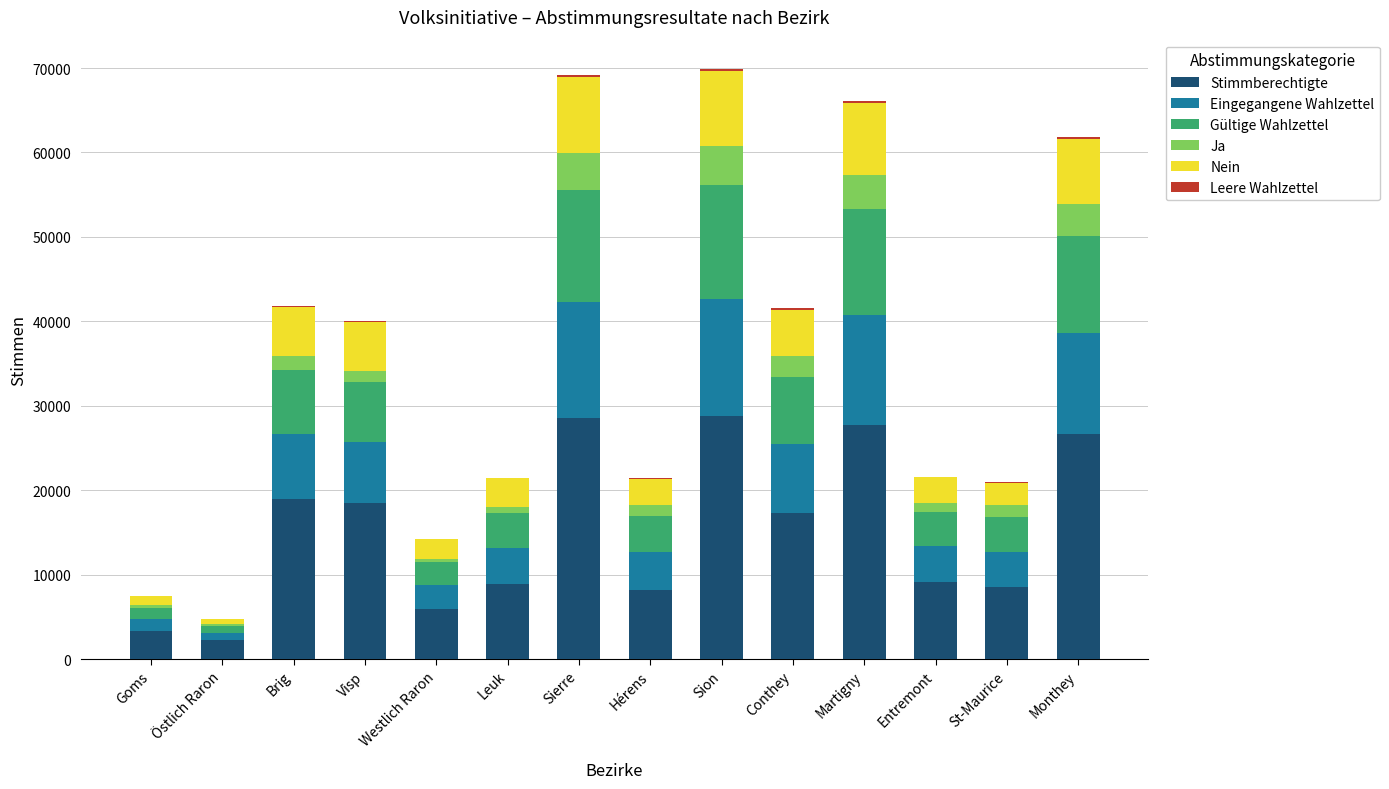

The value of Stimmberechtigte at Westlich Raron is 5971. True or false?

True